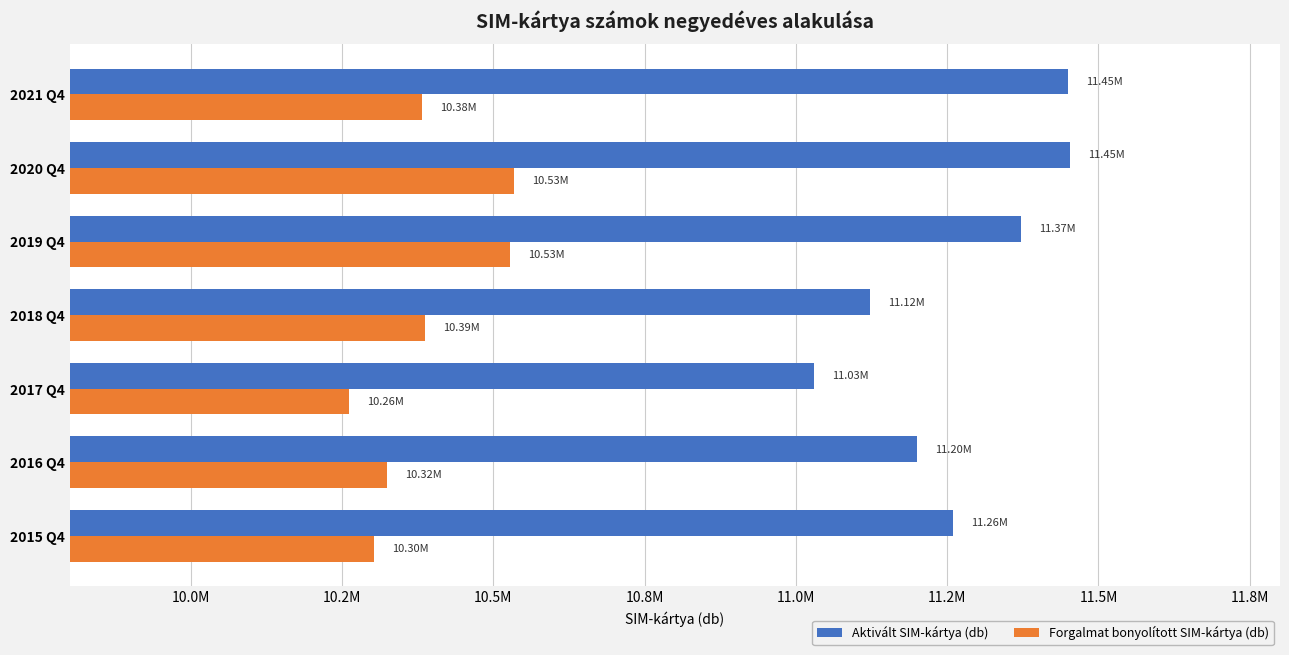

Rank the series by their average value, from highest to lowest.

Aktivált SIM-kártya (db), Forgalmat bonyolított SIM-kártya (db)